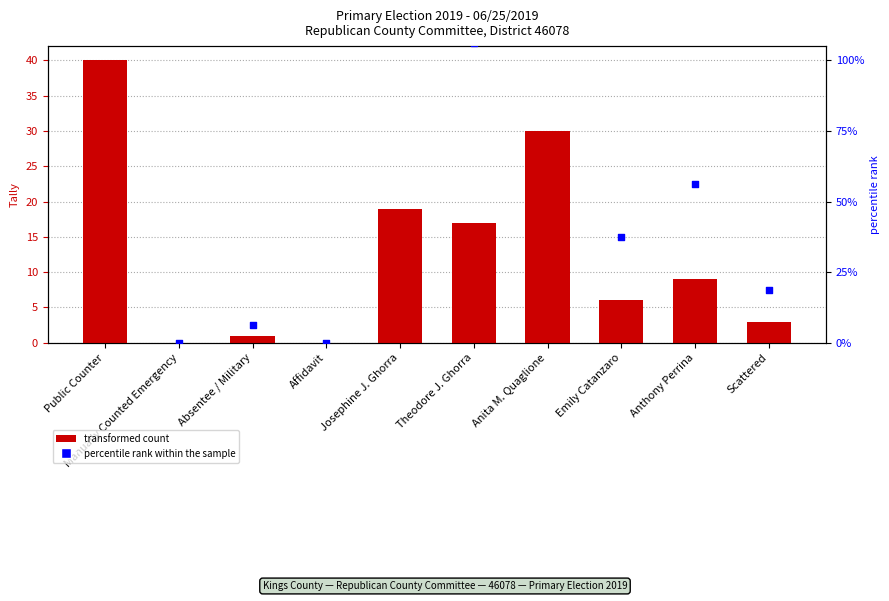

Which series has the largest total across all categories?

percentile rank within the sample